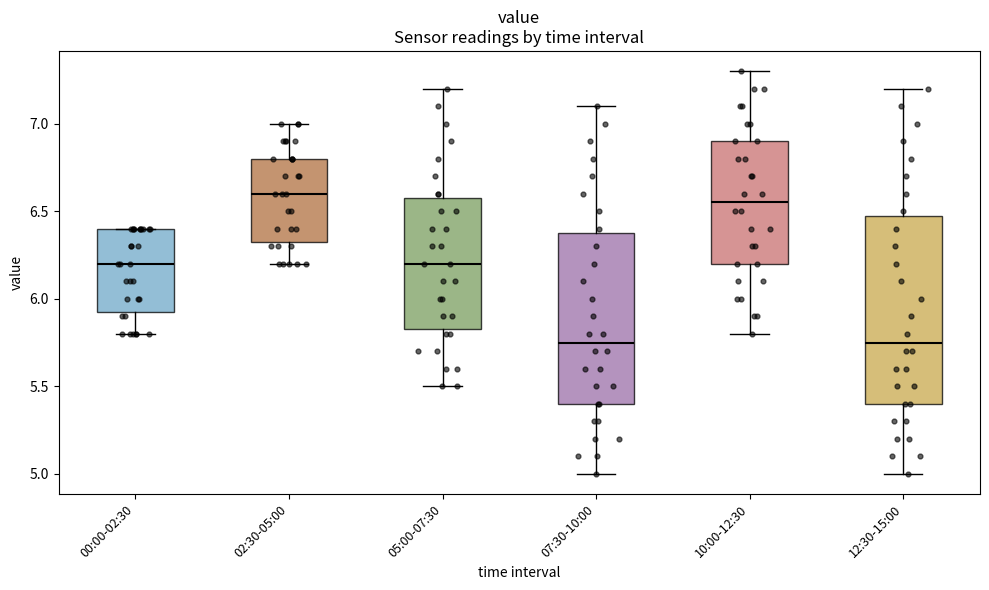

Which box is the tallest, from its lower edge to its upper edge?

12:30-15:00